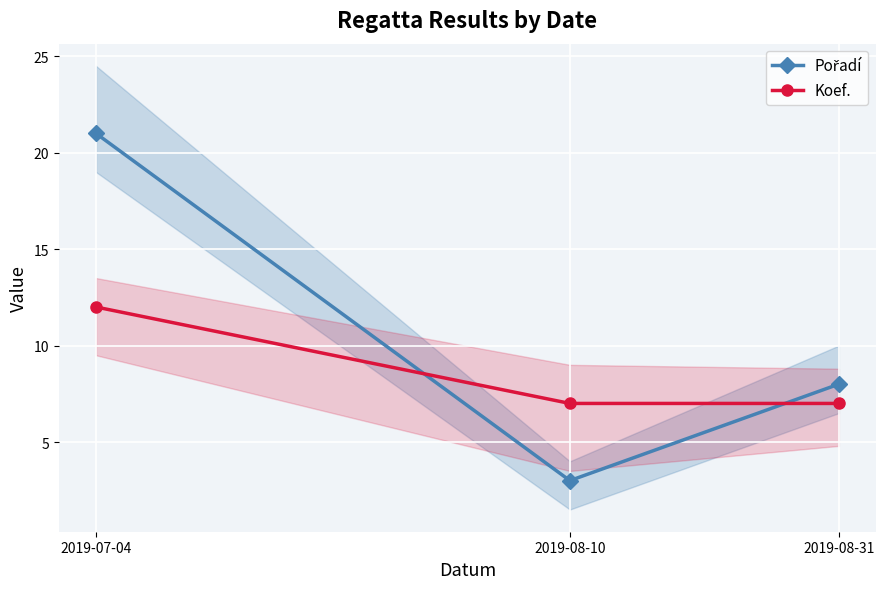

What is the value of the Pořadí point at the 3rd from the left?

8